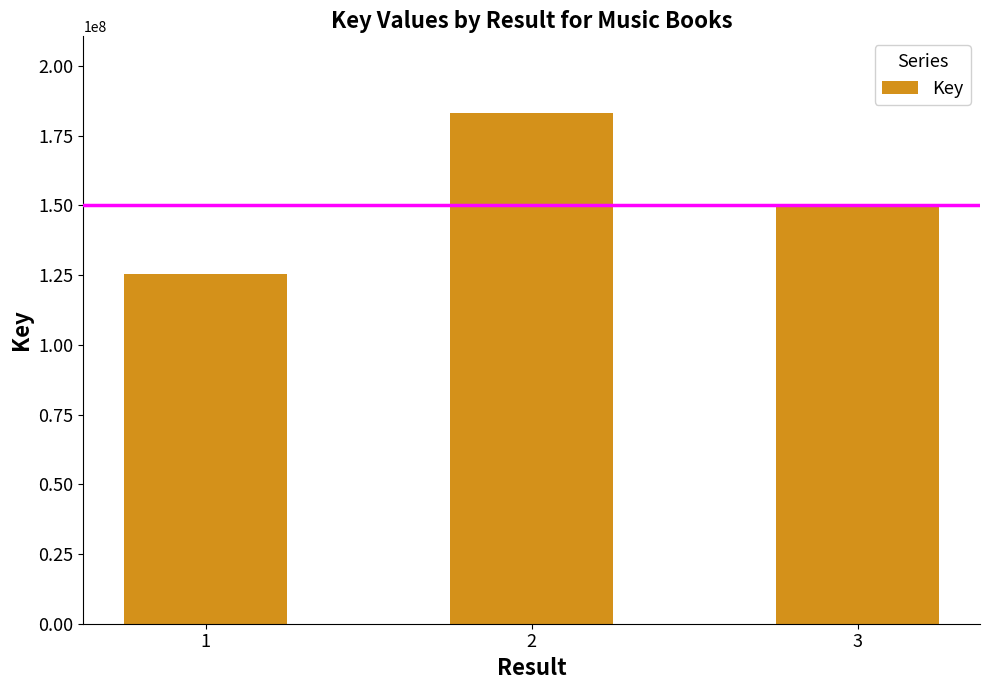

What is the sum of all values?

458375845